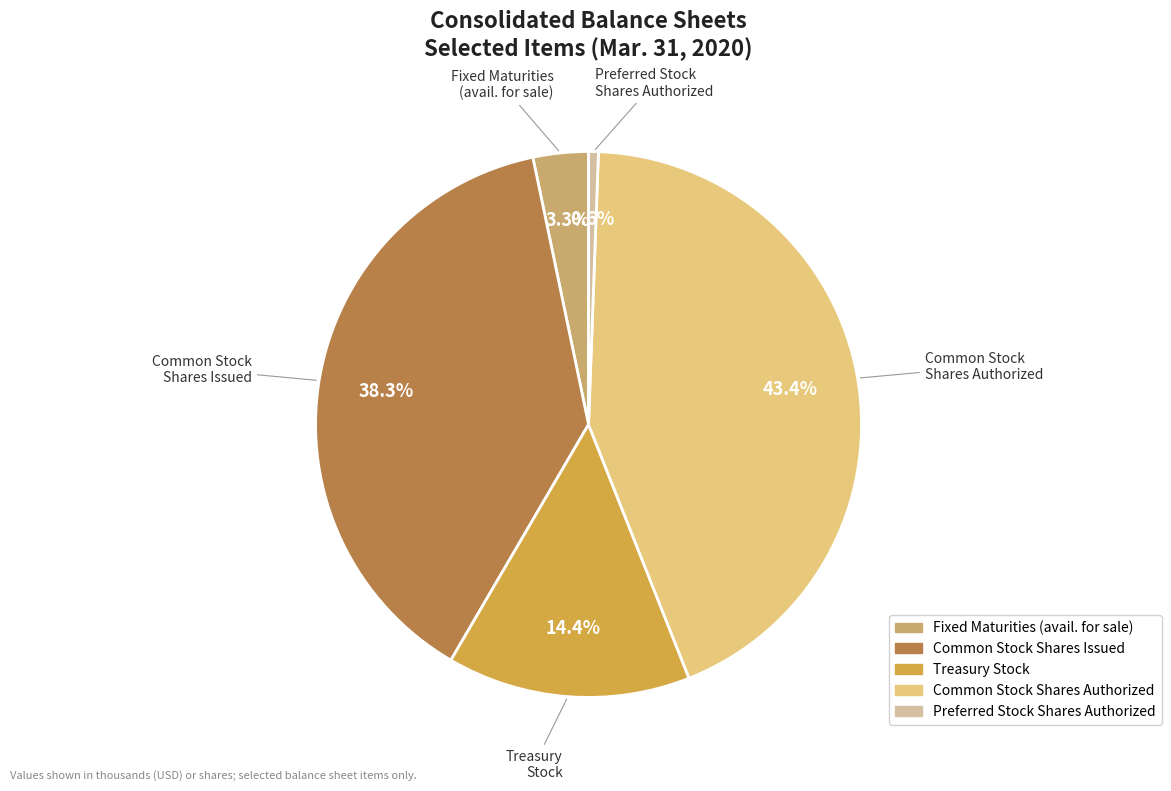

Is there any slice that represents more than half of the pie?

No